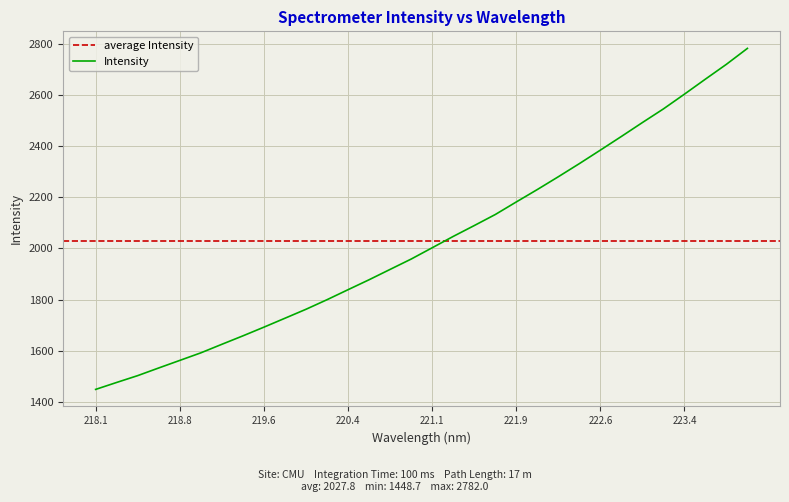

What is the difference between the maximum and minimum values?

1333.3